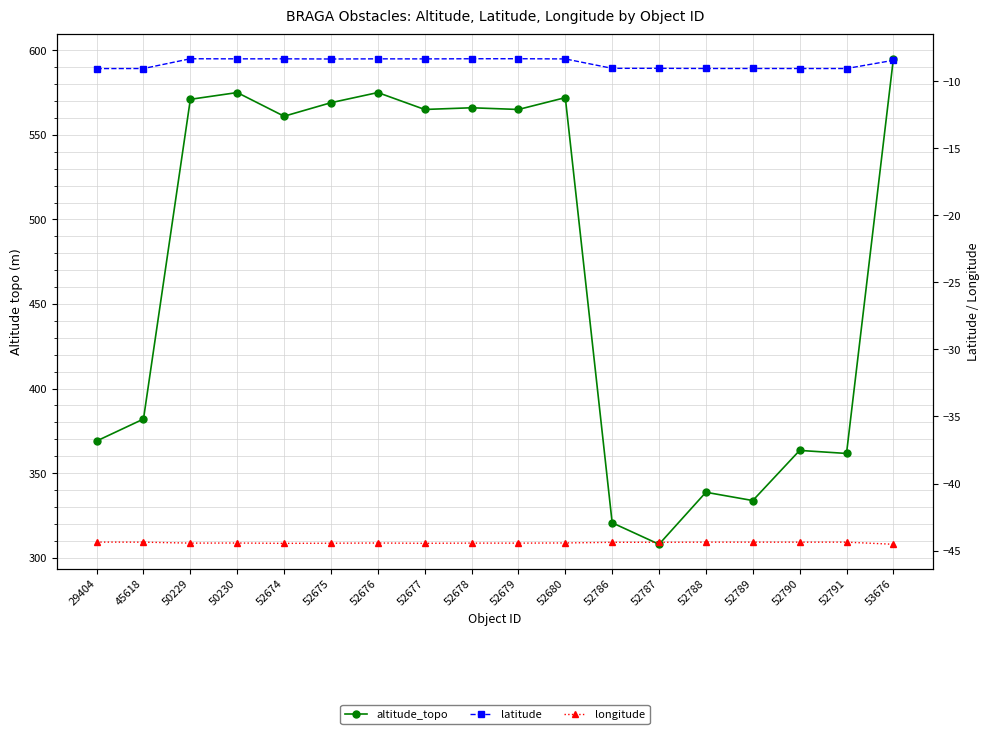

List the series in order of their peak value, lowest first.

longitude, latitude, altitude_topo